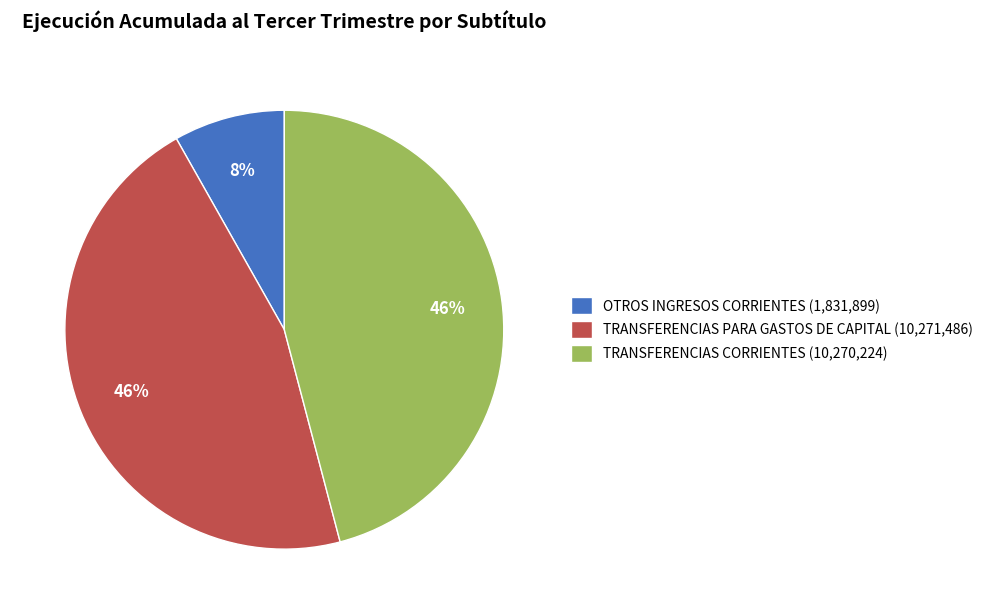

True or false: OTROS INGRESOS CORRIENTES (1,831,899) accounts for 8% of the total.

True